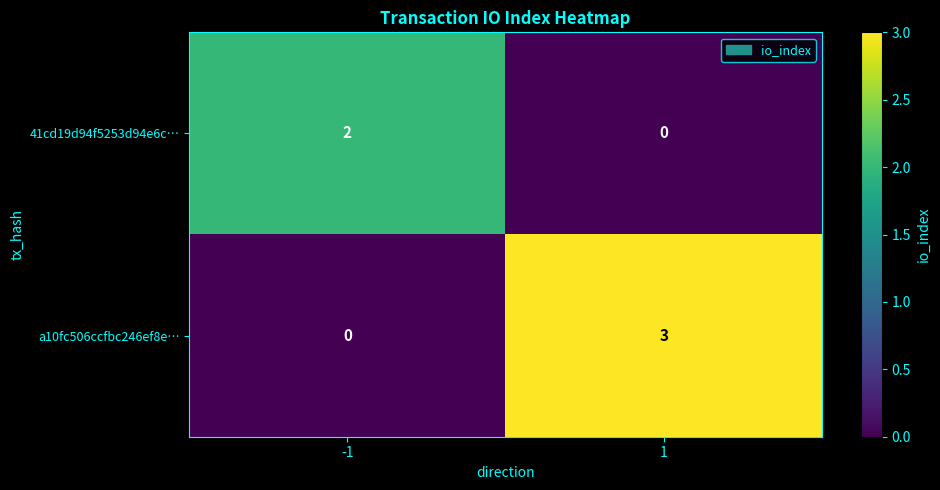

Rank the series at 1 from highest to lowest value.

a10fc506ccfbc246ef8e…, 41cd19d94f5253d94e6c…